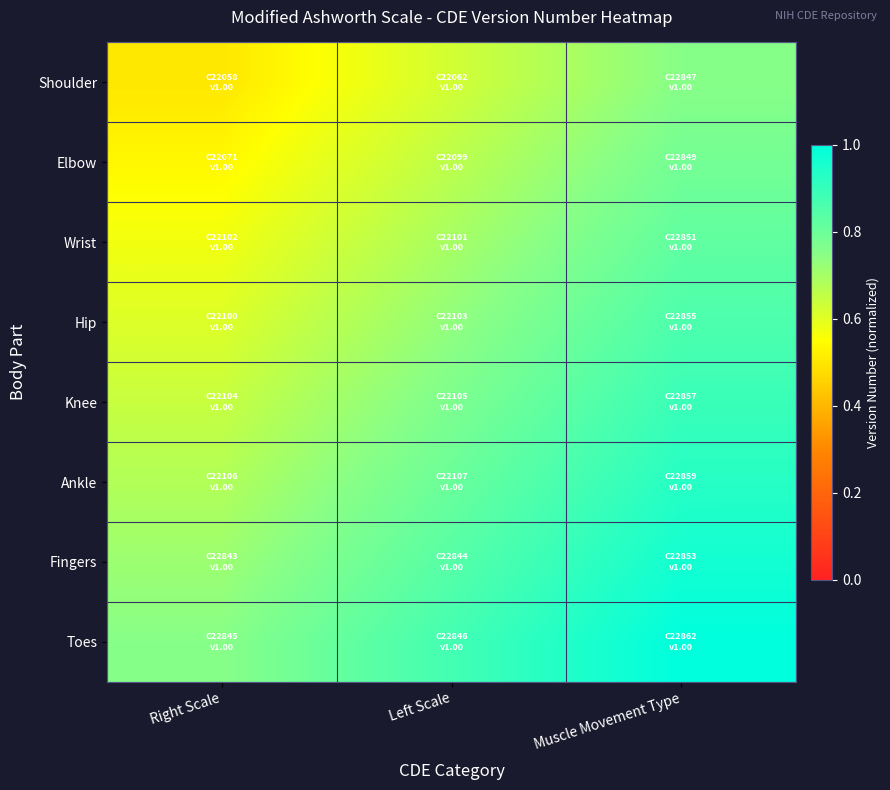

Reading left to right, what are all the values shown in this chart?

Shoulder: Right Scale=0.5	Left Scale=0.6	Muscle Movement Type=0.8
Elbow: Right Scale=0.5	Left Scale=0.7	Muscle Movement Type=0.8
Wrist: Right Scale=0.6	Left Scale=0.7	Muscle Movement Type=0.8
Hip: Right Scale=0.6	Left Scale=0.7	Muscle Movement Type=0.9
Knee: Right Scale=0.6	Left Scale=0.8	Muscle Movement Type=0.9
Ankle: Right Scale=0.7	Left Scale=0.8	Muscle Movement Type=0.9
Fingers: Right Scale=0.7	Left Scale=0.8	Muscle Movement Type=1.0
Toes: Right Scale=0.8	Left Scale=0.9	Muscle Movement Type=1.0